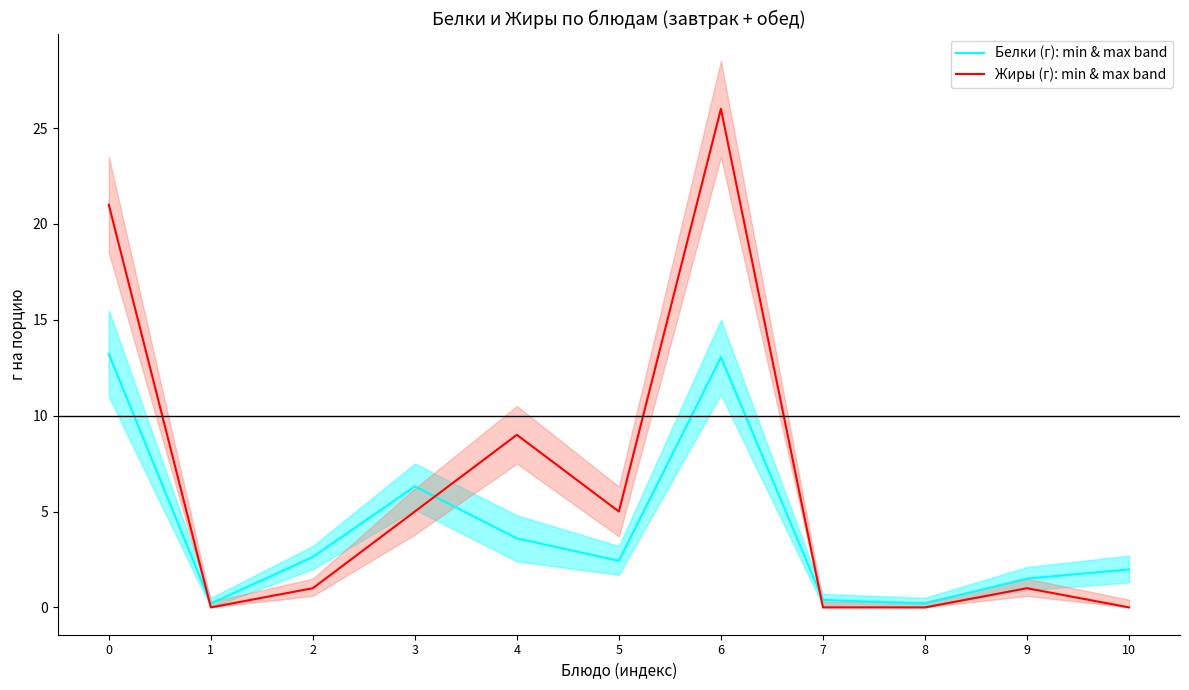

List the series in order of their peak value, highest first.

Жиры (г): min & max band, Белки (г): min & max band